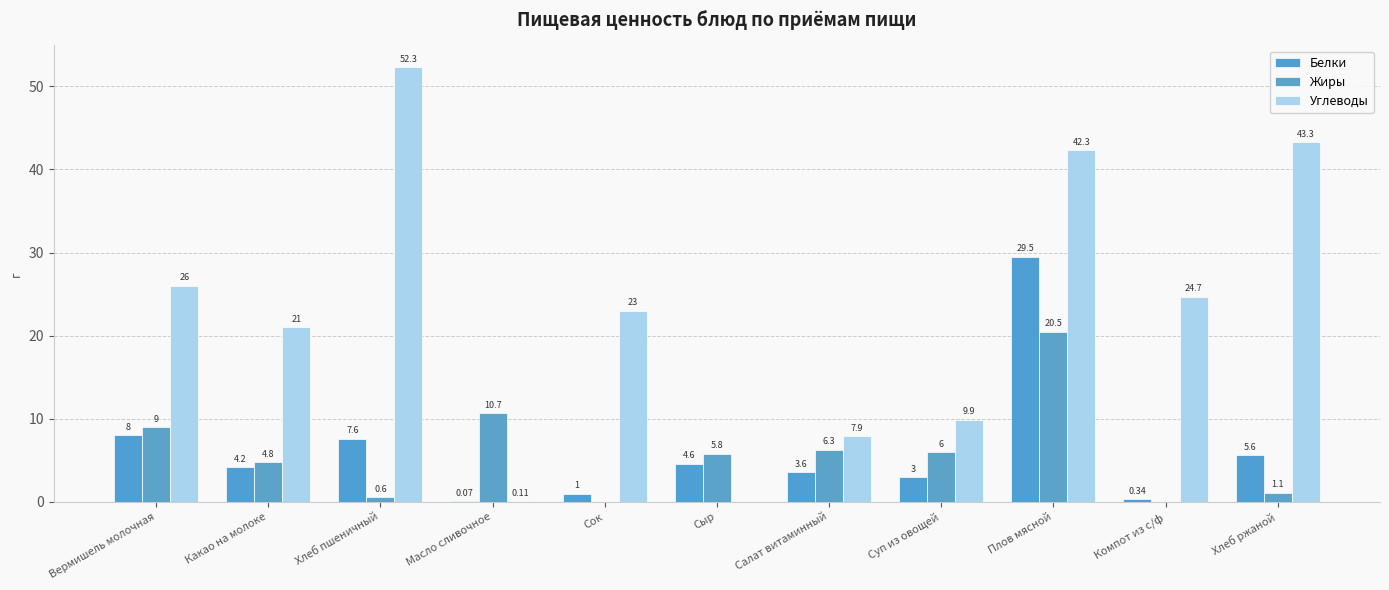

The Углеводы series shows 11.1 at Вермишель молочная. True or false?

False